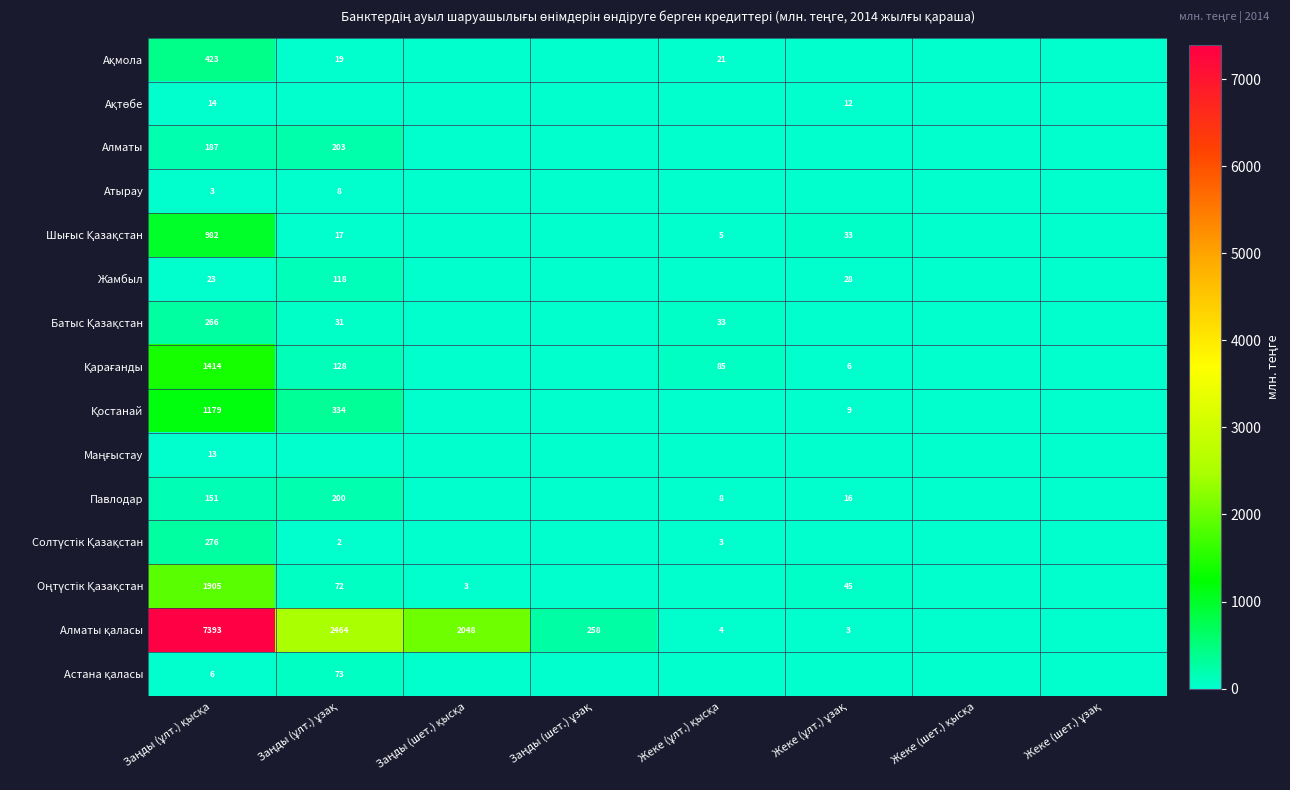

Which series has the largest range (max minus min)?

Алматы қаласы